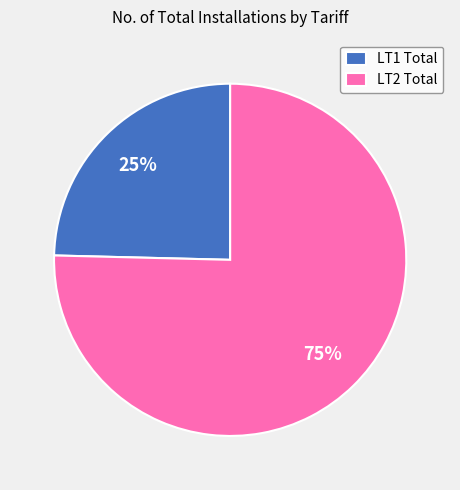

Between LT1 Total and LT2 Total, which is larger?

LT2 Total